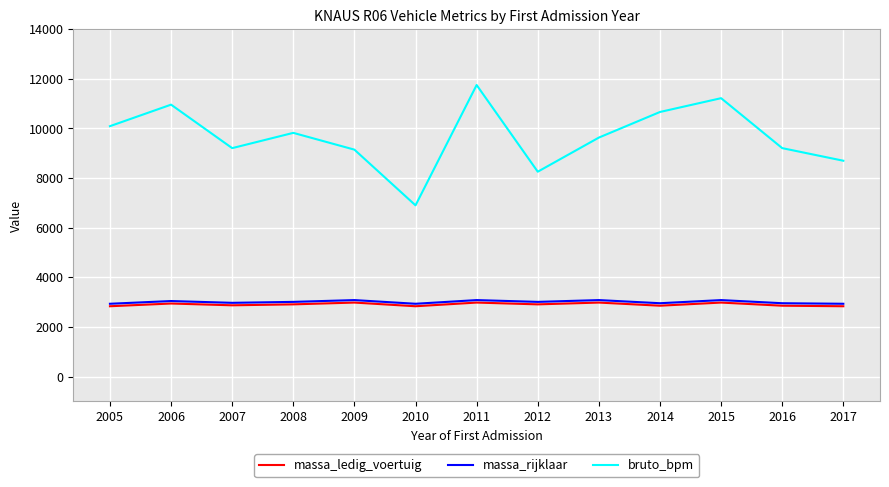

Read the massa_ledig_voertuig value at 2005, to the nearest 10.

2830